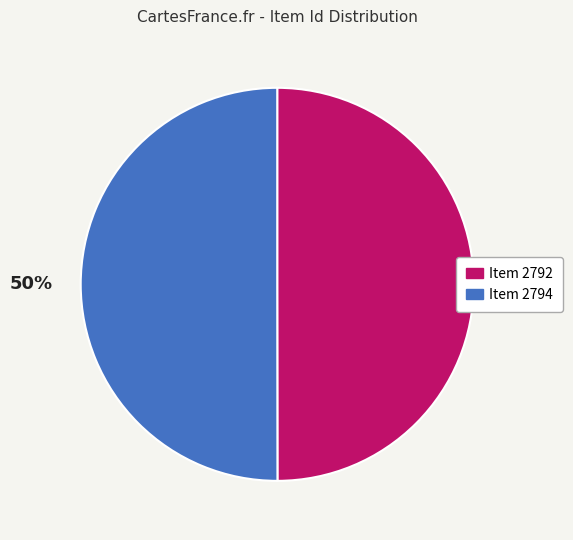

To the nearest percent, what percentage of the pie is Item 2794?

50%